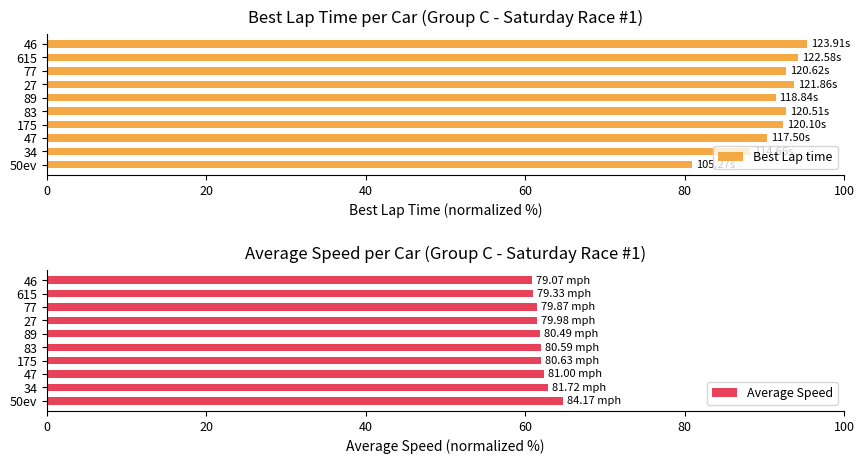

What is the lowest value of the Average Speed series?

60.8